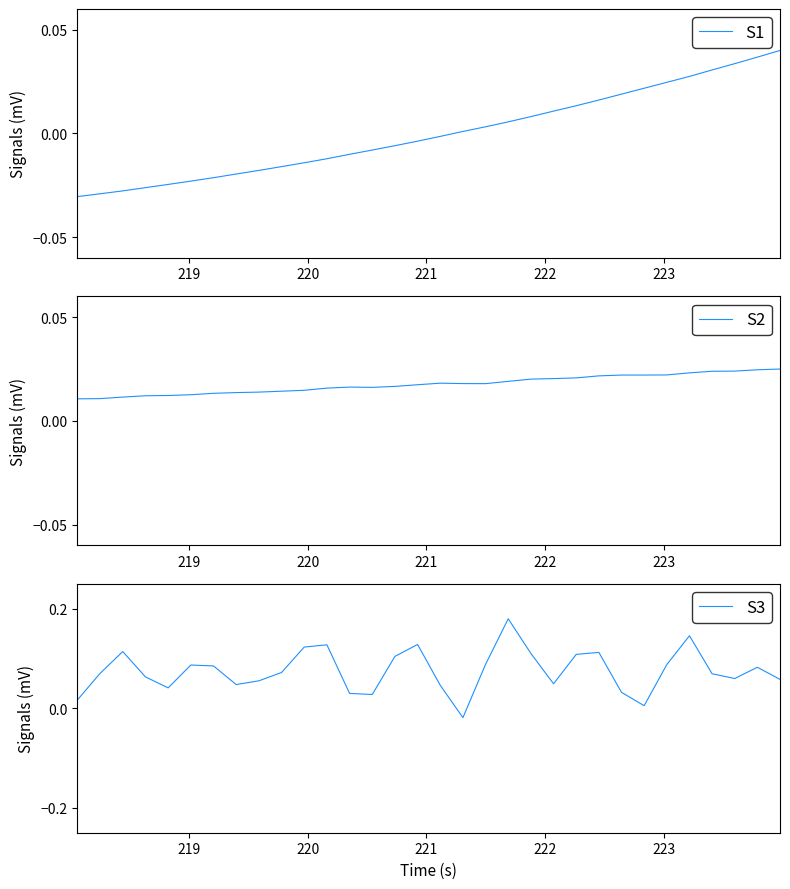

Does the chart display data point markers on the line(s)?

No